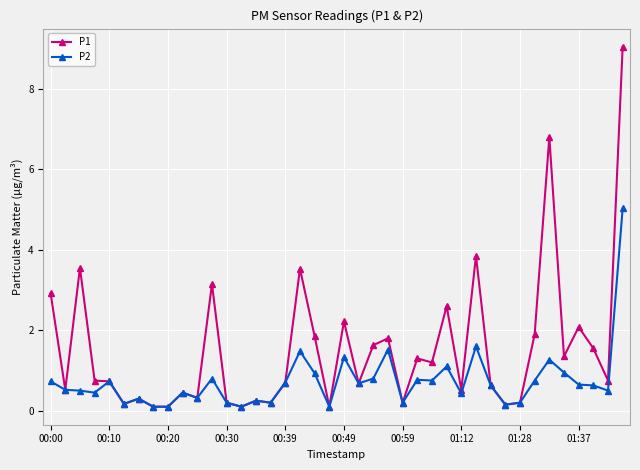

Which series has the largest range (max minus min)?

P1